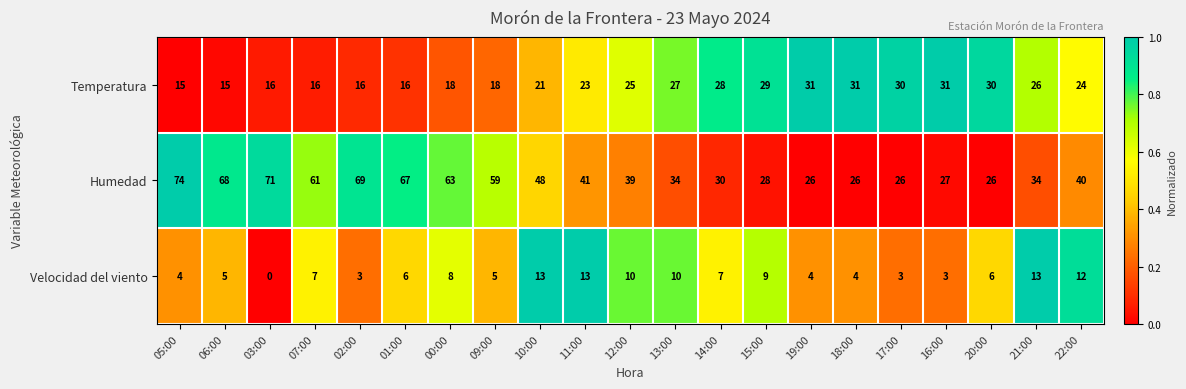

At which label does Velocidad del viento first exceed 6?

07:00